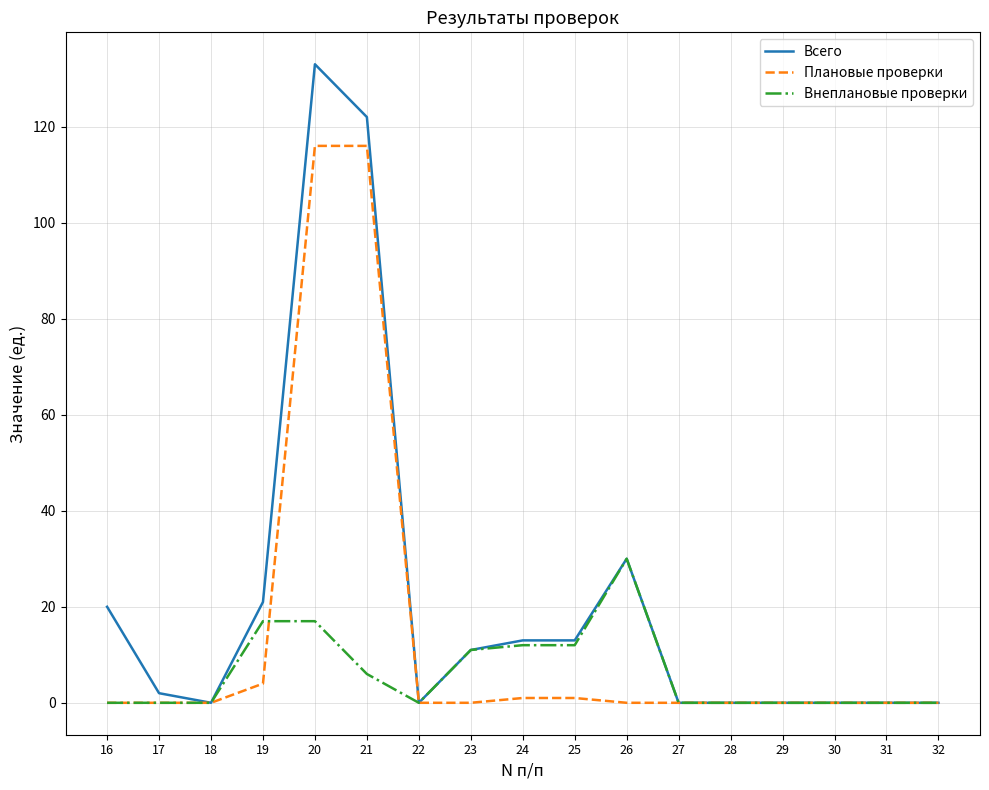

List the series in order of their peak value, lowest first.

Внеплановые проверки, Плановые проверки, Всего